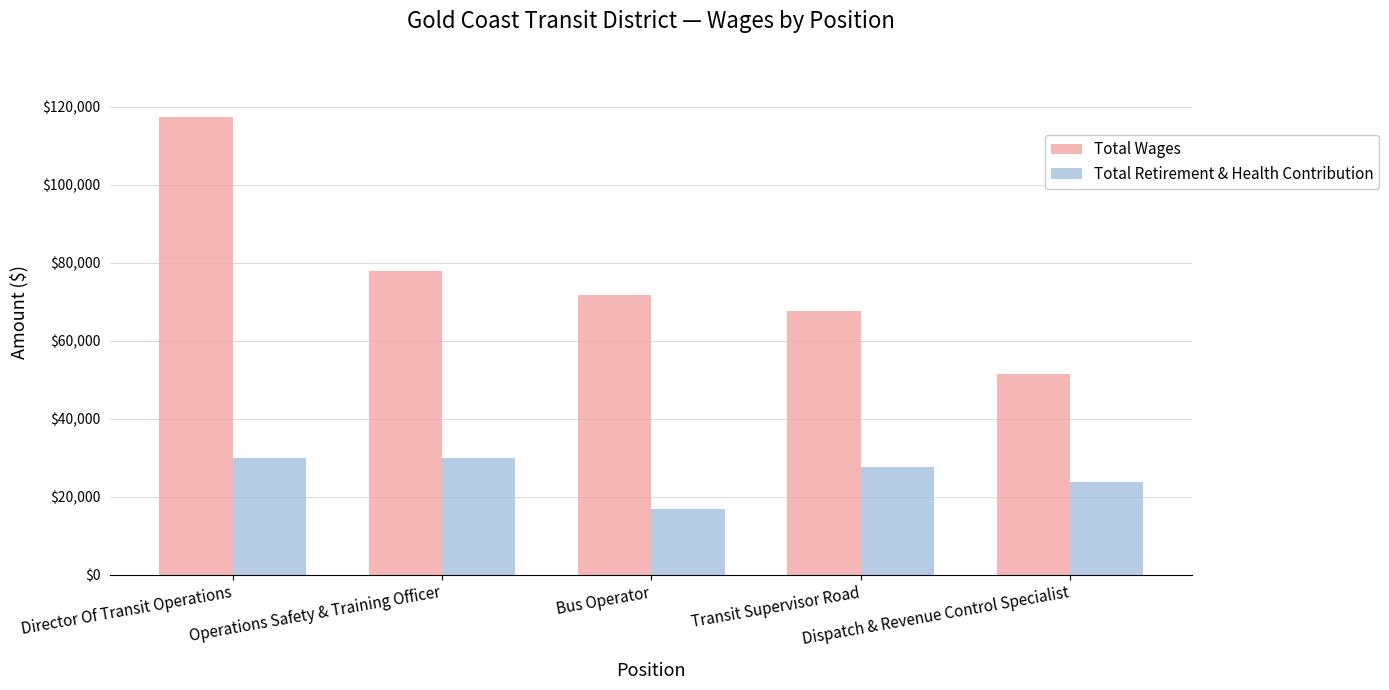

What position from the right is Operations Safety & Training Officer?

4